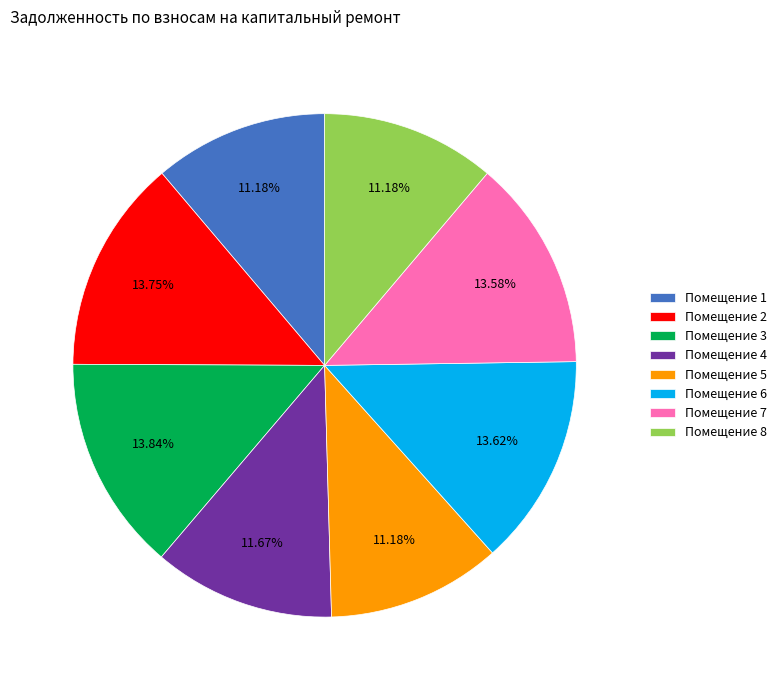

What is the ratio of the value at Помещение 6 to the value at Помещение 7?

1.0